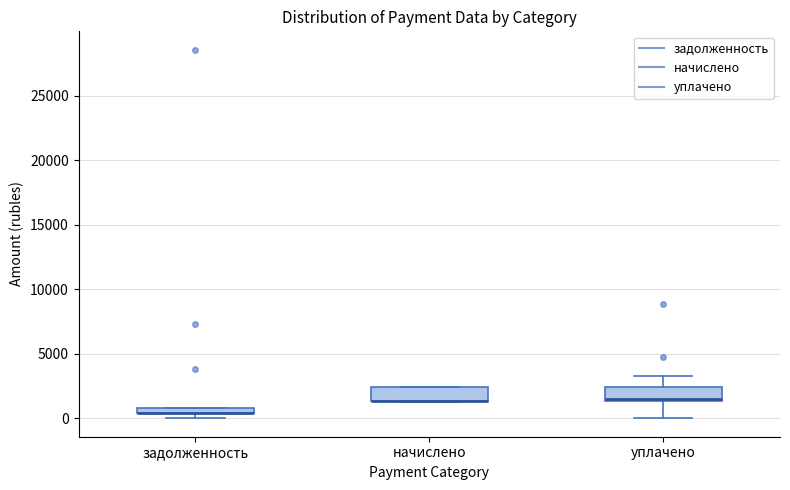

Where is the upper edge of the box for начислено on the y-axis? The values are not printed on the chart, so give them approximately, as read against the axis.

2500